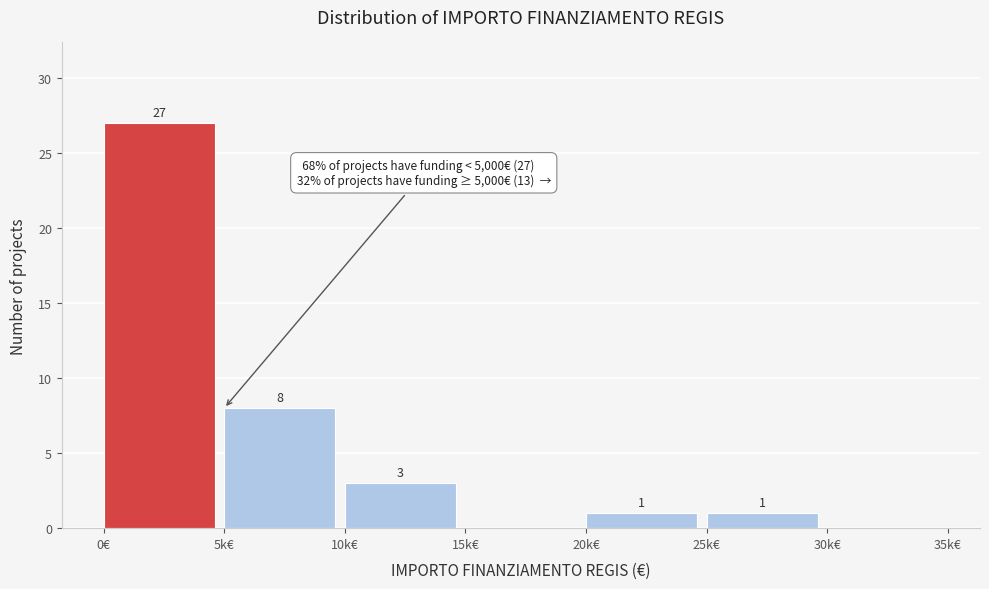

Reading right to left, what are all the values shown in this chart?

30k€=0	25k€=1	20k€=1	15k€=0	10k€=3	5k€=8	0€=27